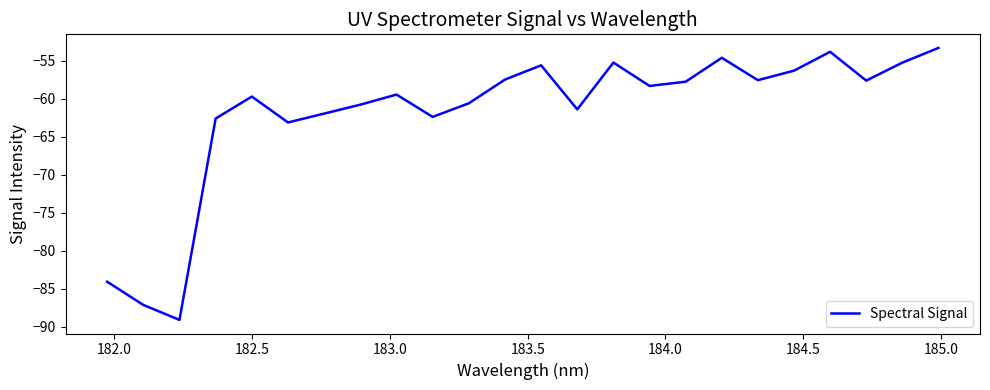

What is the greatest value displayed?

-53.3